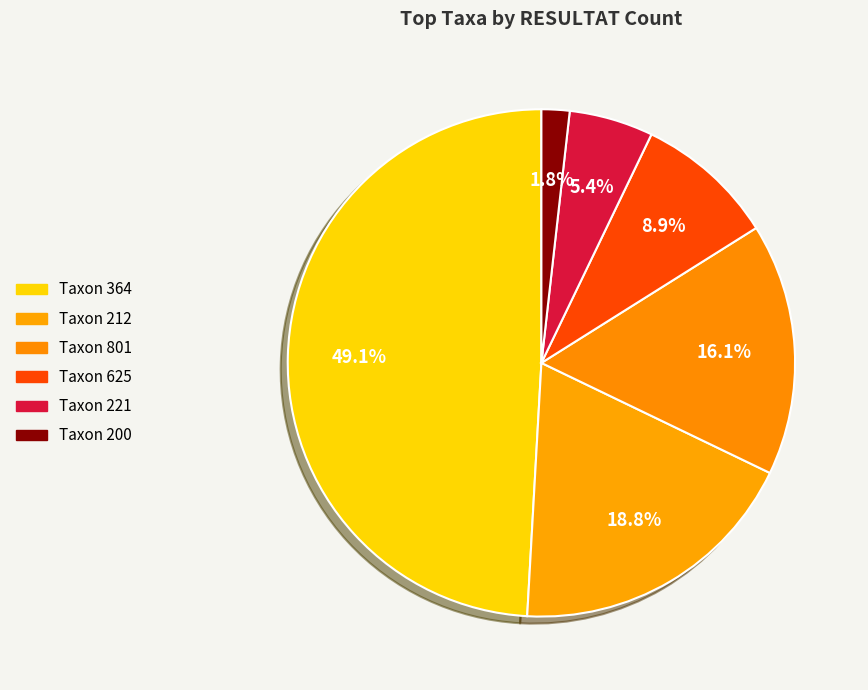

To the nearest percent, what is the difference between the largest and smallest slice percentages?

47%